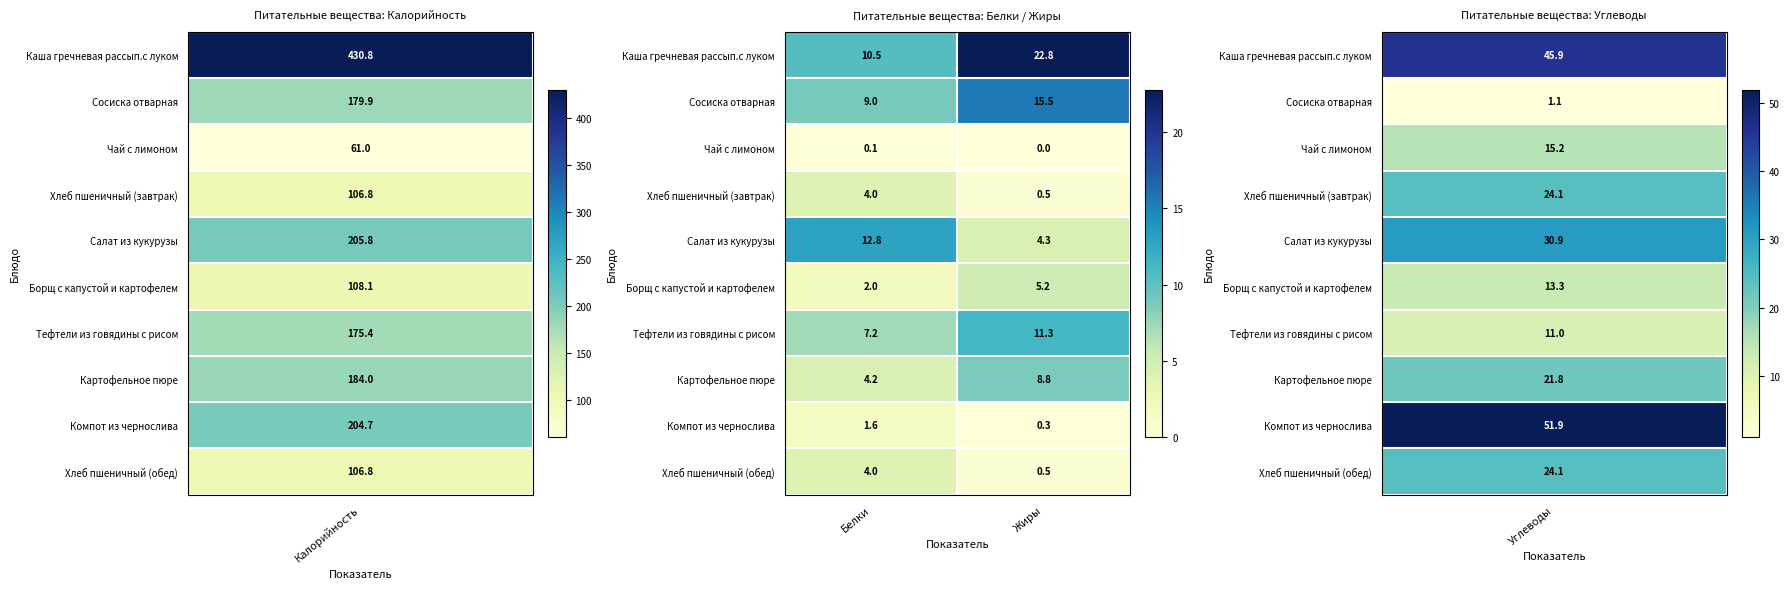

List the labels in order of Хлеб пшеничный (завтрак) value, largest first.

Белки, Жиры